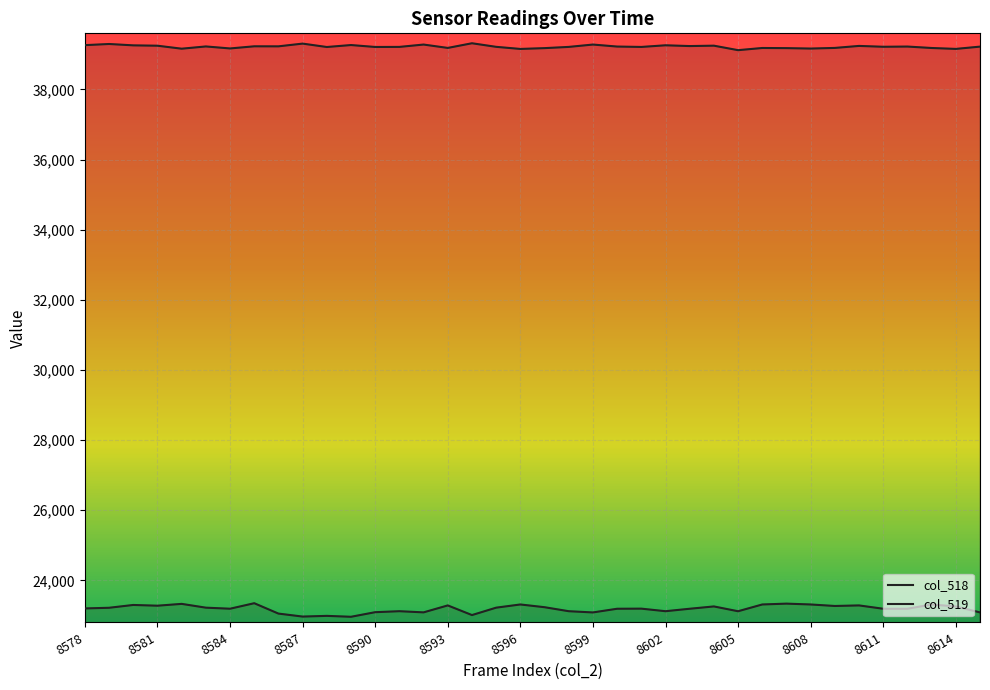

What value does the col_518 series have at 8585?

23349